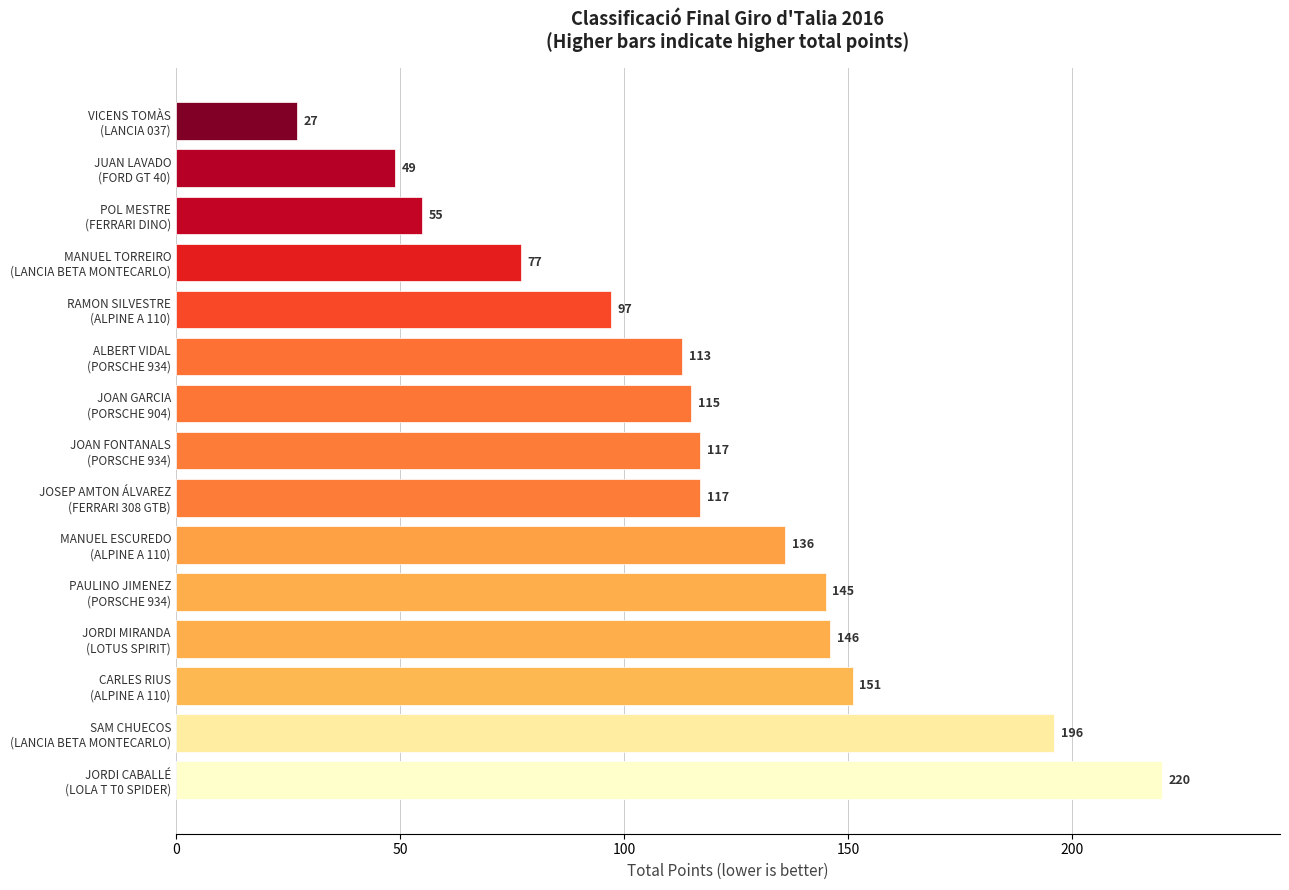

What is the average value?

117